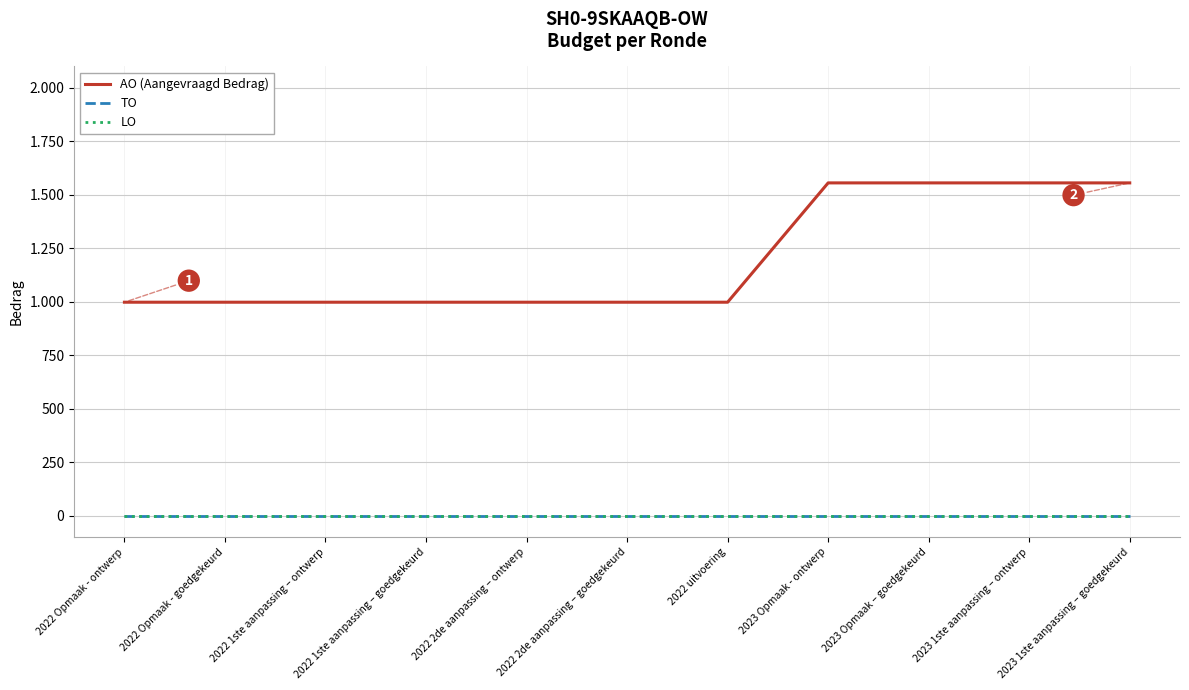

True or false: TO has a value of 0 at 2022 2de aanpassing – goedgekeurd.

True